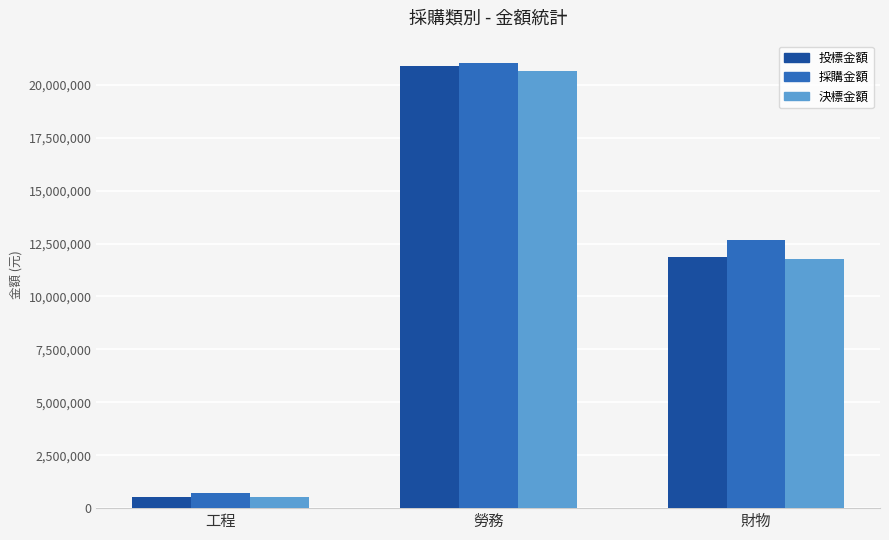

How many values in the 採購金額 series are below 12659013?

1